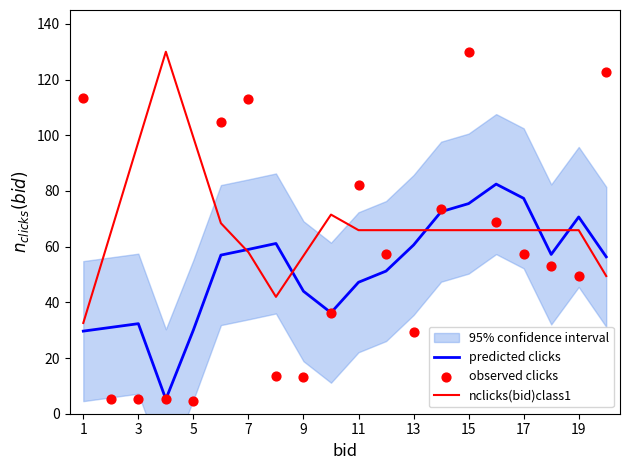

Which series has the largest total across all categories?

nclicks(bid)class1